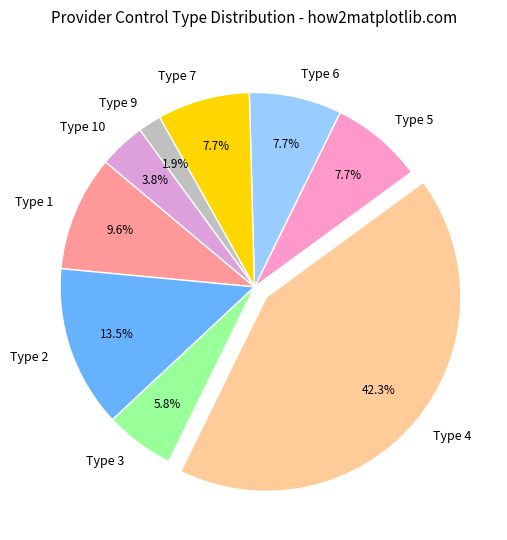

Combined, do Type 1 and Type 4 account for over 50%?

Yes